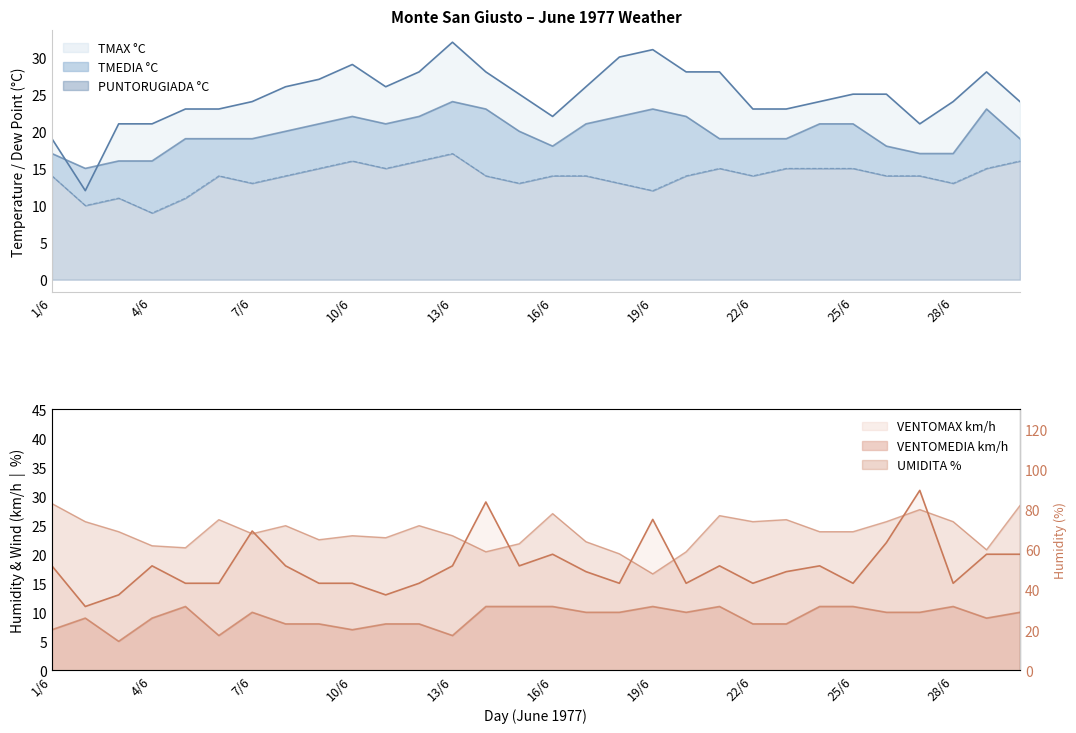

True or false: VENTOMEDIA km/h has a value of 11 at 15/6.

True